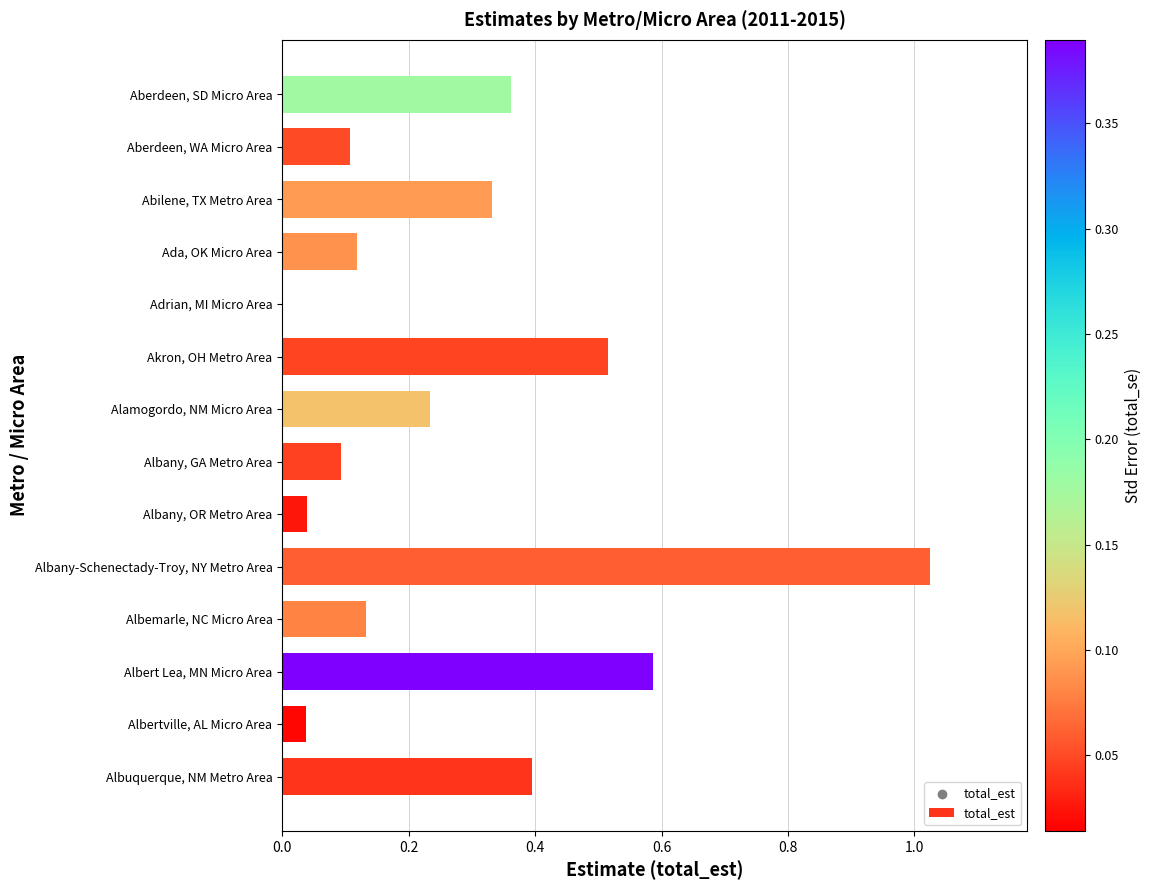

What is the change in value from Adrian, MI Micro Area to Aberdeen, SD Micro Area?

+0.4